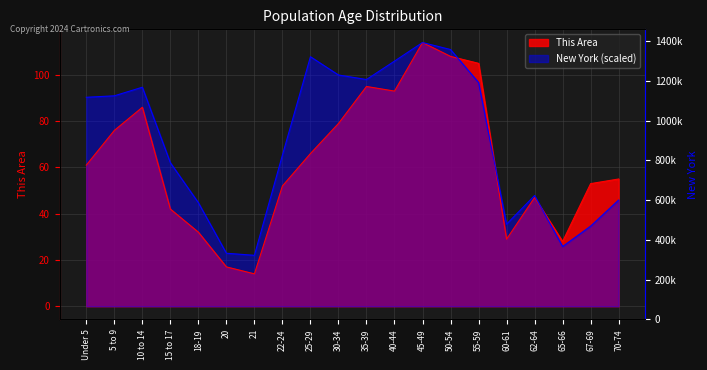

What position from the right is 20?

15